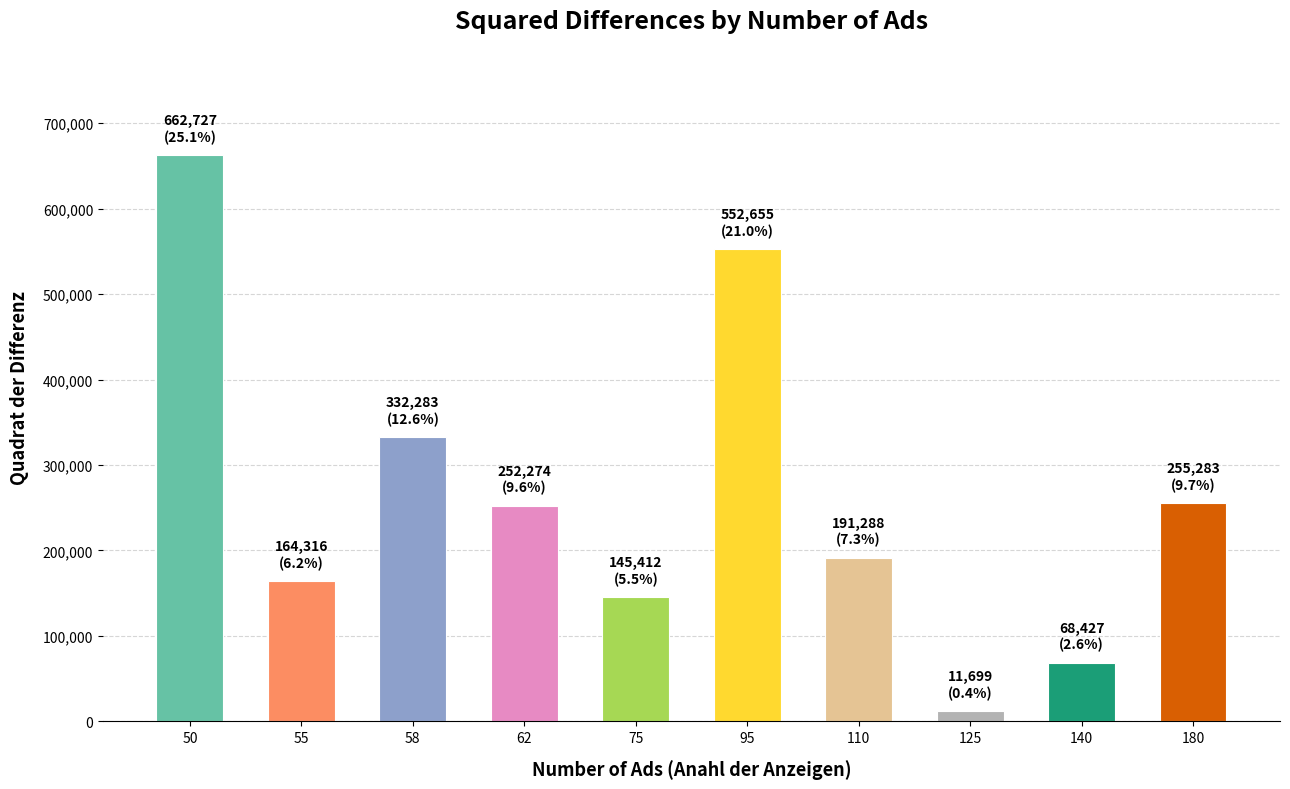

What is the sum of all values?

2636363.1